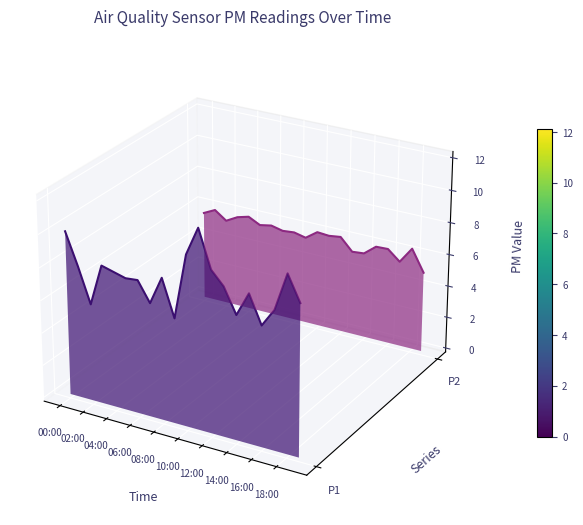

At how many categories does at least one series exceed 0?

20